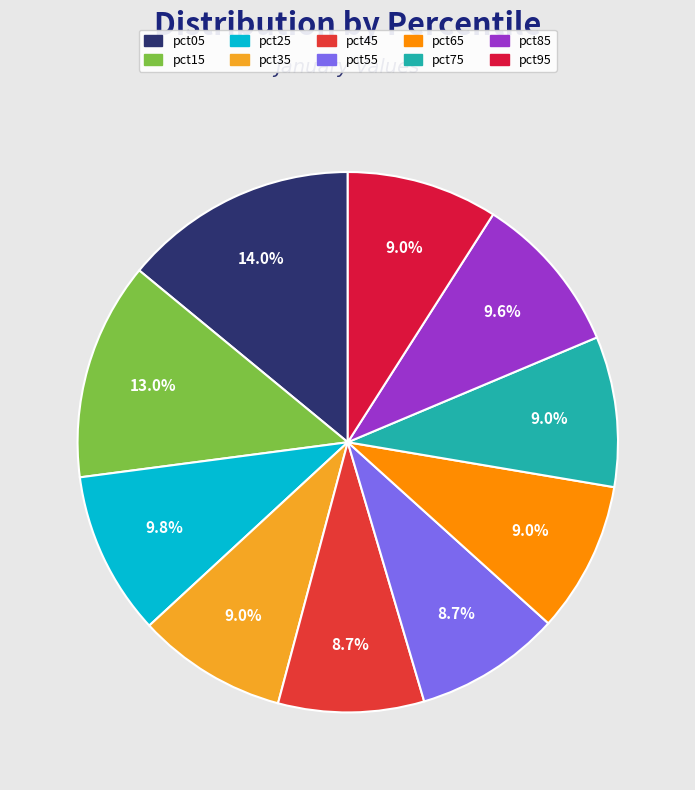

The pct95 slice represents 1% of the pie. True or false?

False